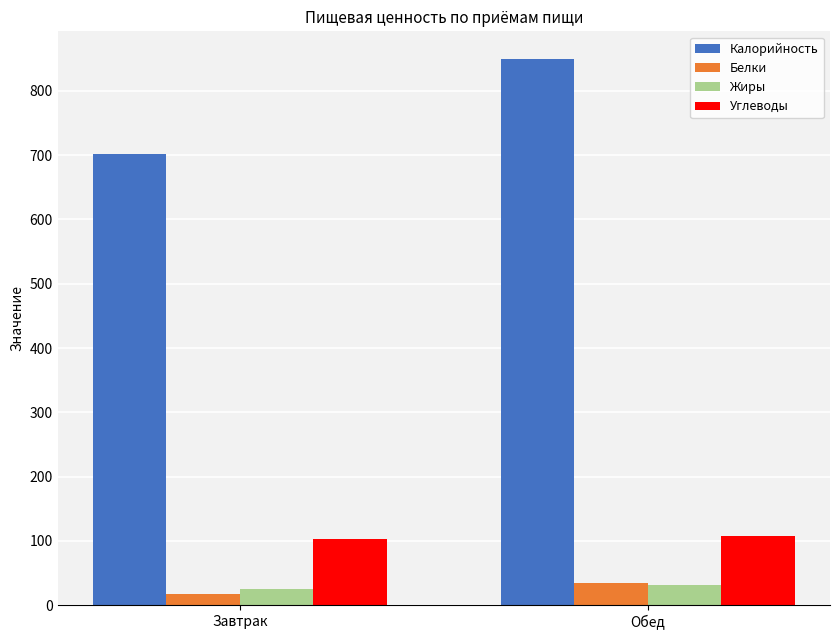

Are the bars grouped side by side (vs. stacked)?

Yes